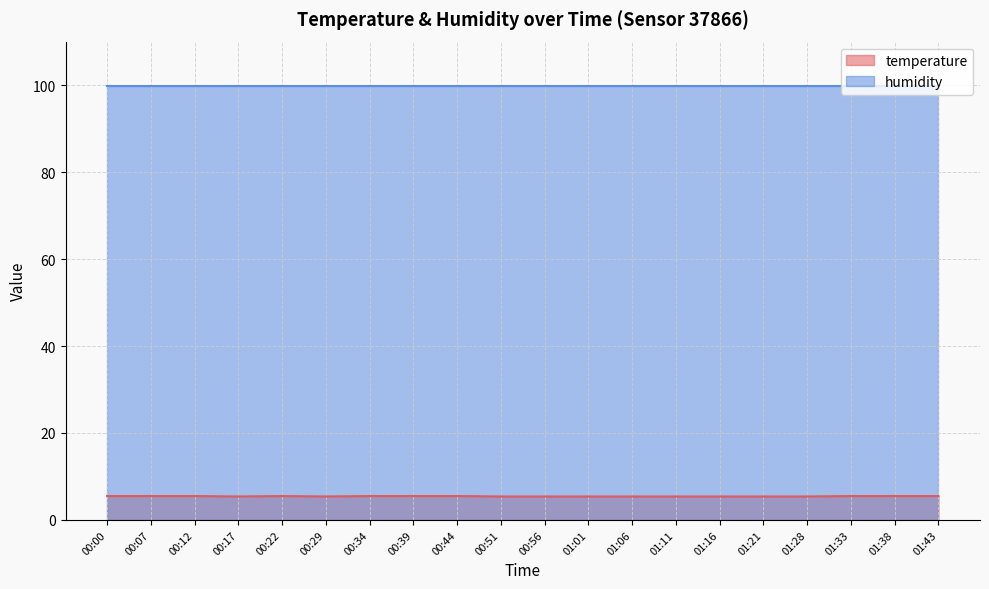

How many interior local valleys (lower than both neighbors) does the data have?

2